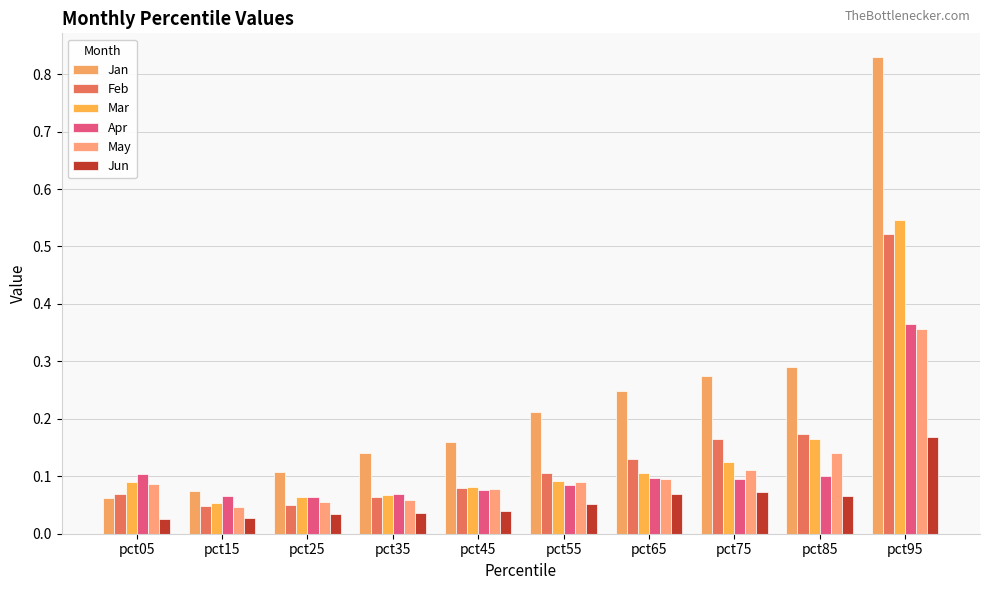

What is the sum of all Jan values?

2.4